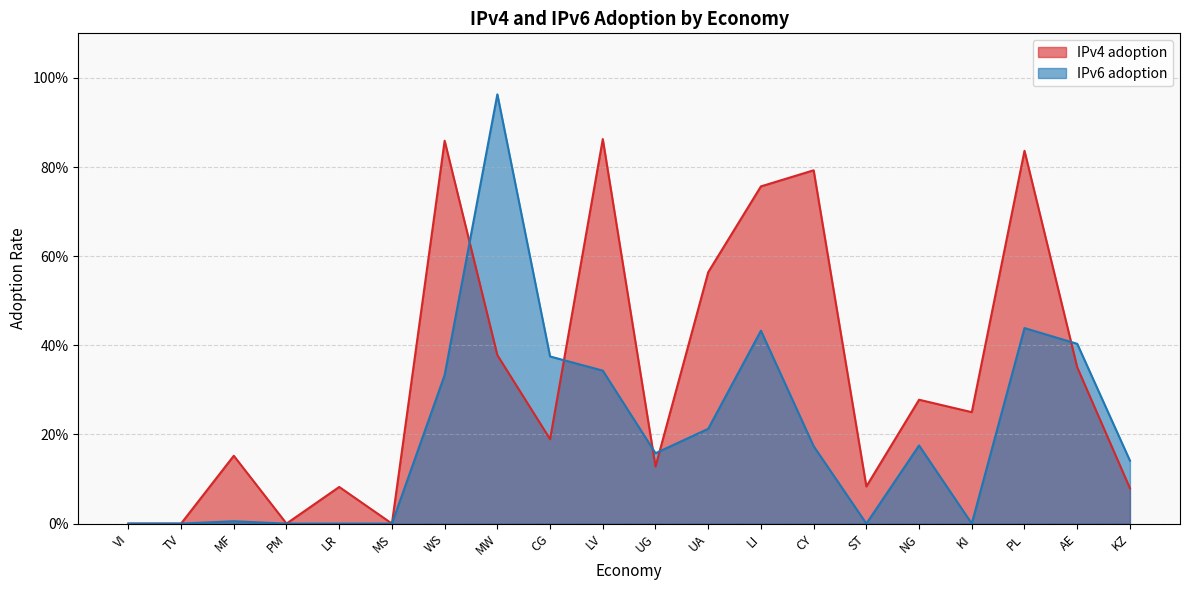

Which has a higher value, VI or UG?

UG